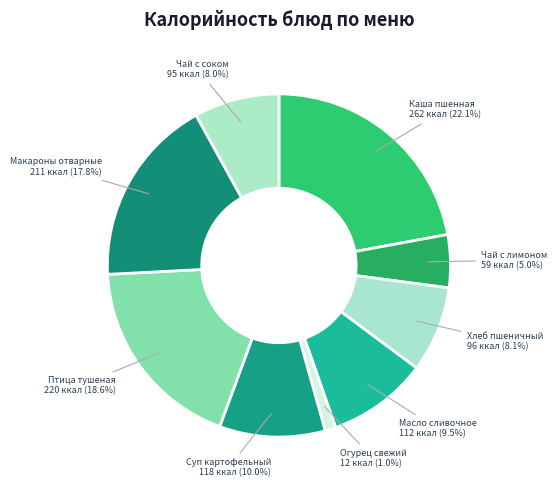

Do Чай с соком and Макароны отварные together represent more than half of the pie?

No